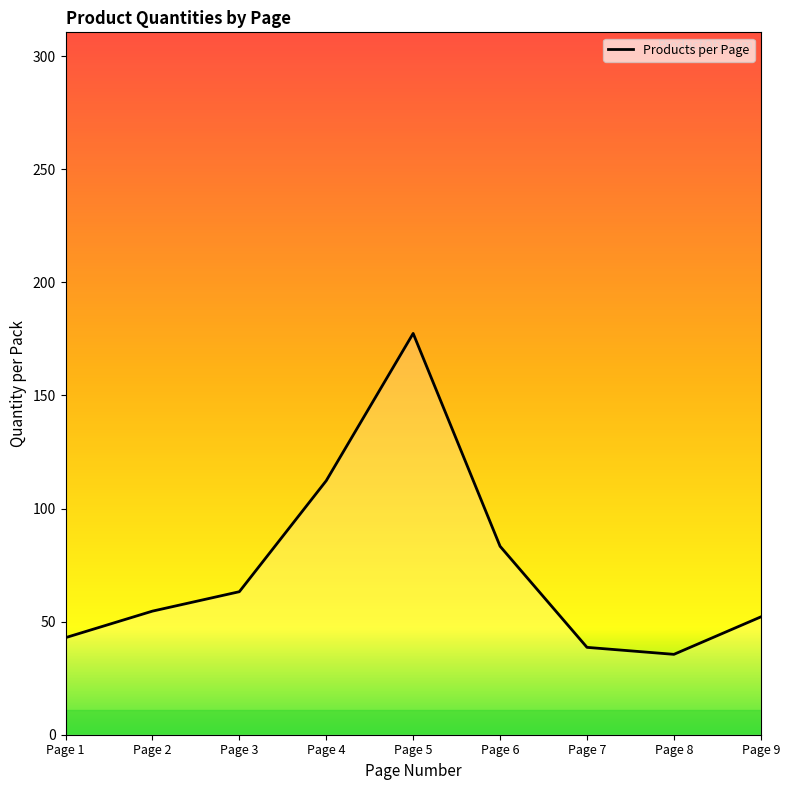

What is the maximum value for Products per Page?

177.4